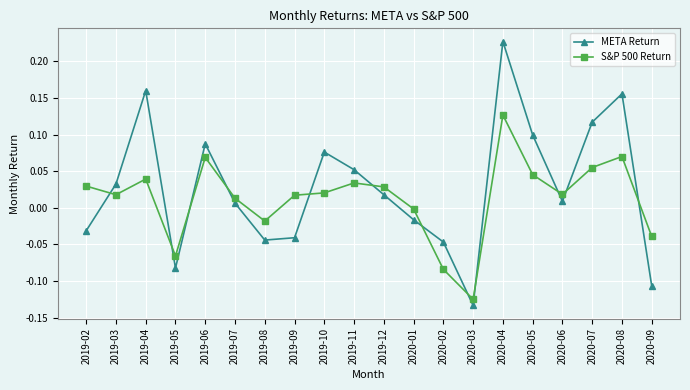

Which series has the largest total across all categories?

META Return